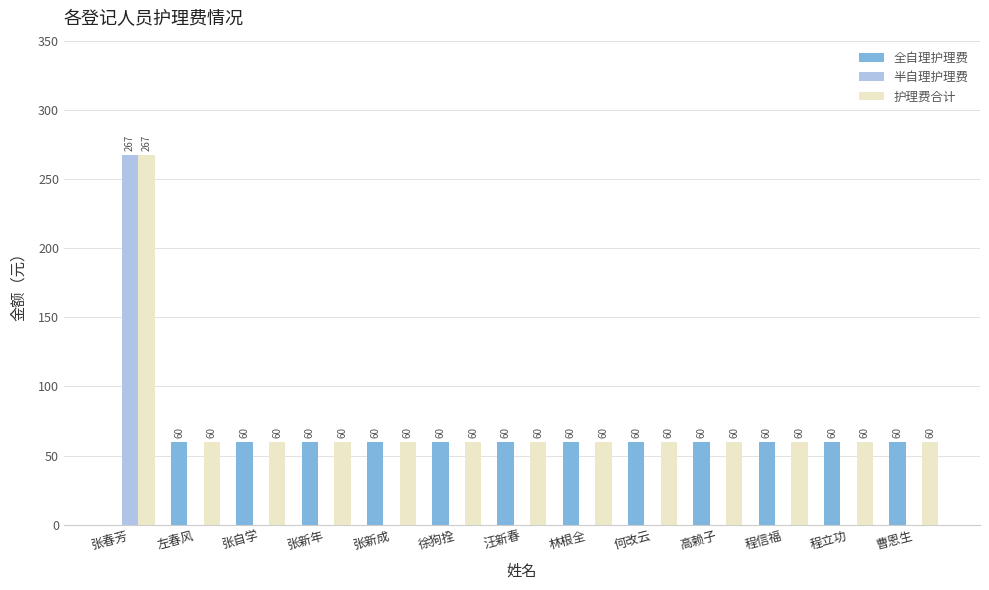

What is the average value of the 半自理护理费 series?

21